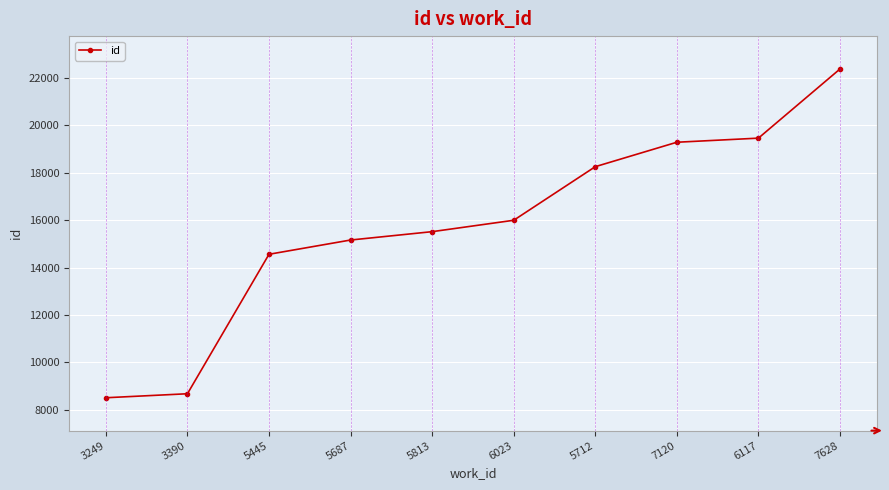

How many lines are shown in the chart?

1